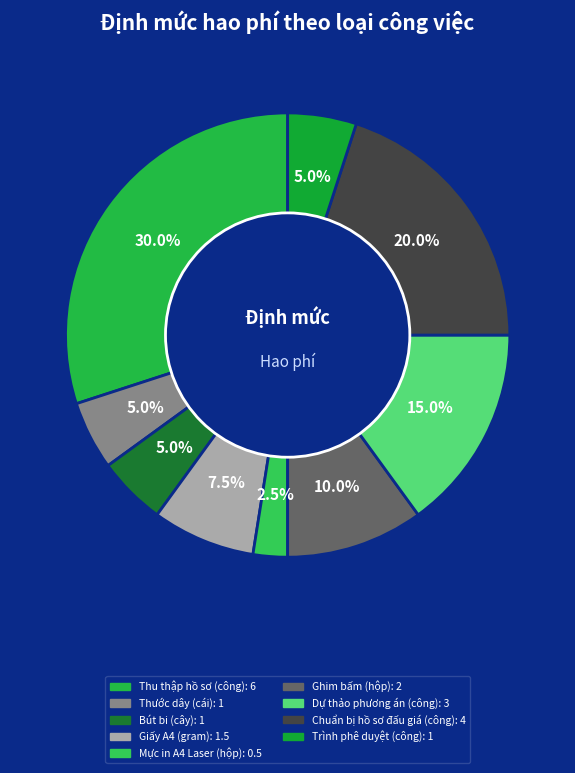

Is there any slice that represents more than half of the pie?

No